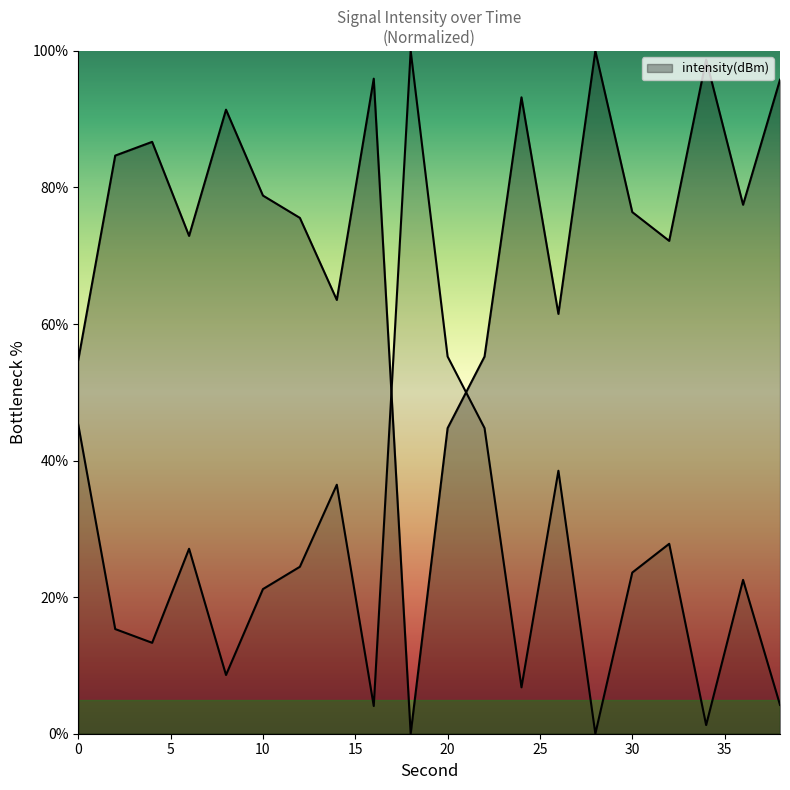

The chart shows a value of 16.8 at 22. True or false?

False